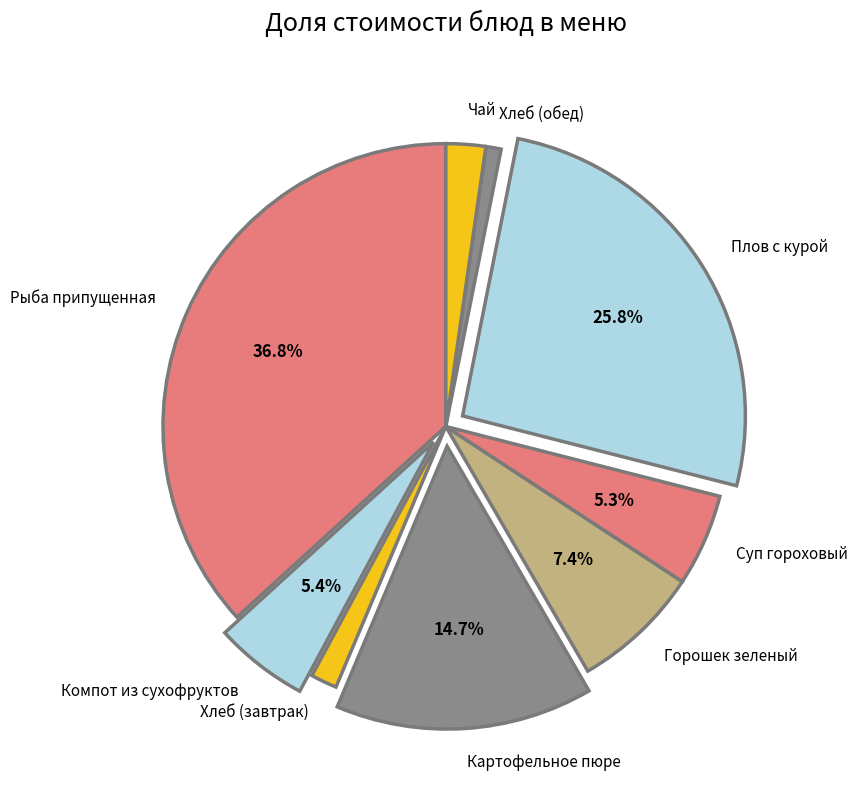

Is Компот из сухофруктов the majority of the pie?

No